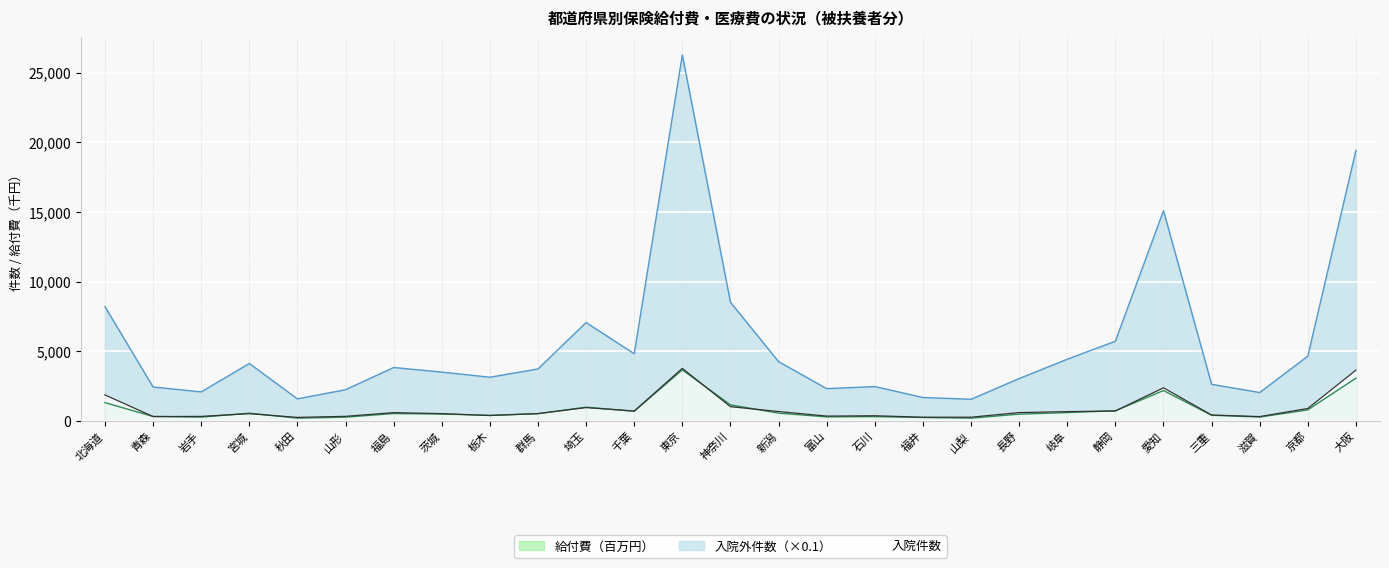

At how many categories does at least one series exceed 15917?

2